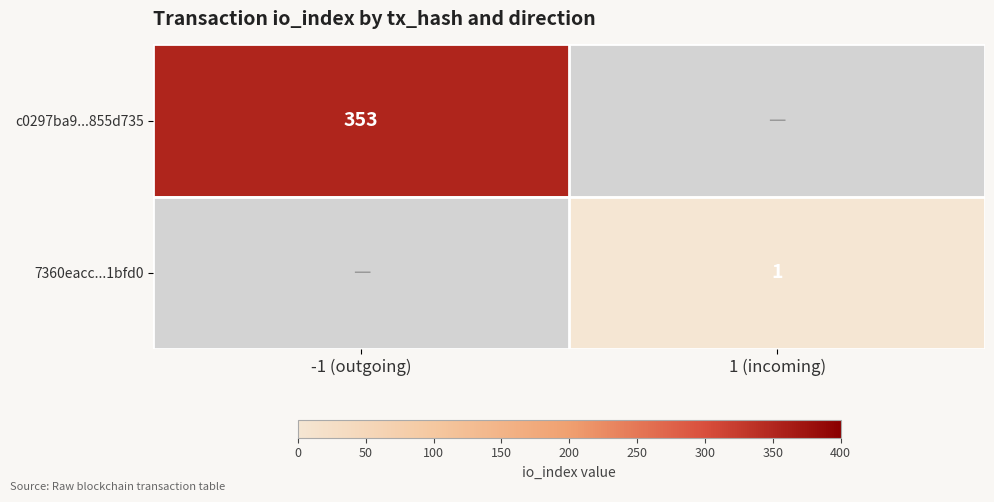

The c0297ba9...855d735 series shows 615.8 at -1 (outgoing). True or false?

False